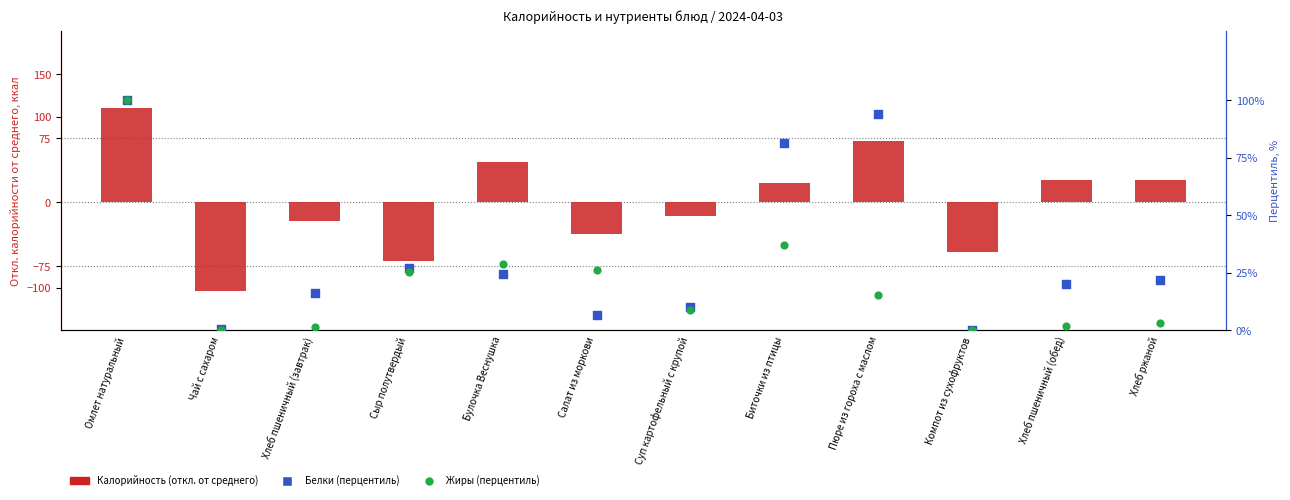

What are all the series names shown in the legend?

Калорийность (откл. от среднего), Белки (перцентиль), Жиры (перцентиль)